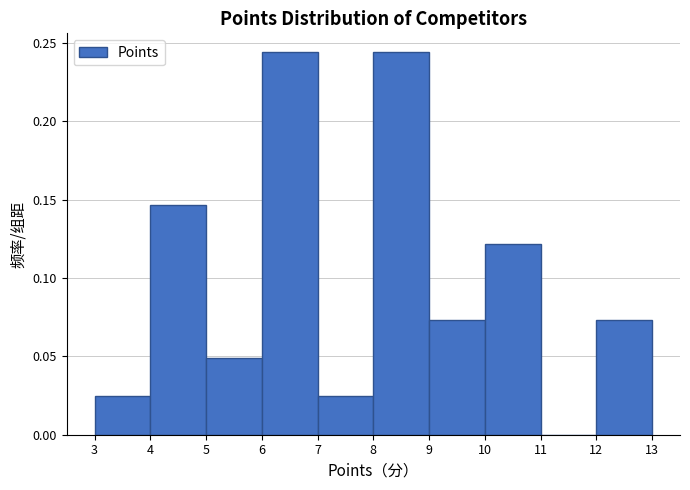

Reading left to right, transcribe this chart: for each bar, give the range it covers on the x-axis and its height. The values are not printed on the chart, so give them approximately, as read against the axis.

3 to 4: 0.025
4 to 5: 0.145
5 to 6: 0.050
6 to 7: 0.245
7 to 8: 0.025
8 to 9: 0.245
9 to 10: 0.075
10 to 11: 0.120
11 to 12: 0
12 to 13: 0.075